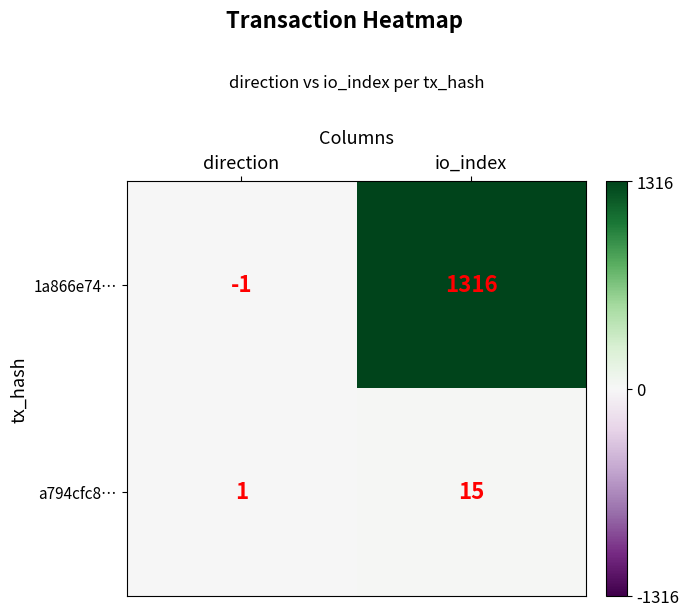

Reading left to right, extract all data points from this chart.

1a866e74…: -1	1316
a794cfc8…: 1	15